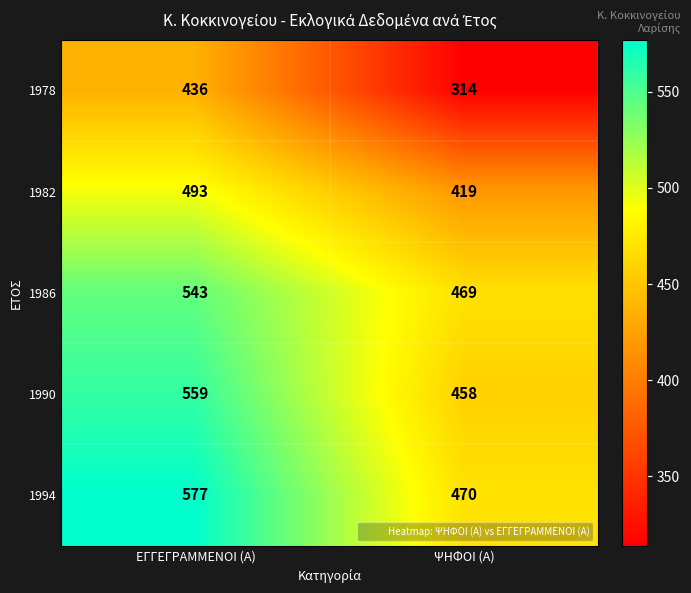

Which series has the largest total across all categories?

1994